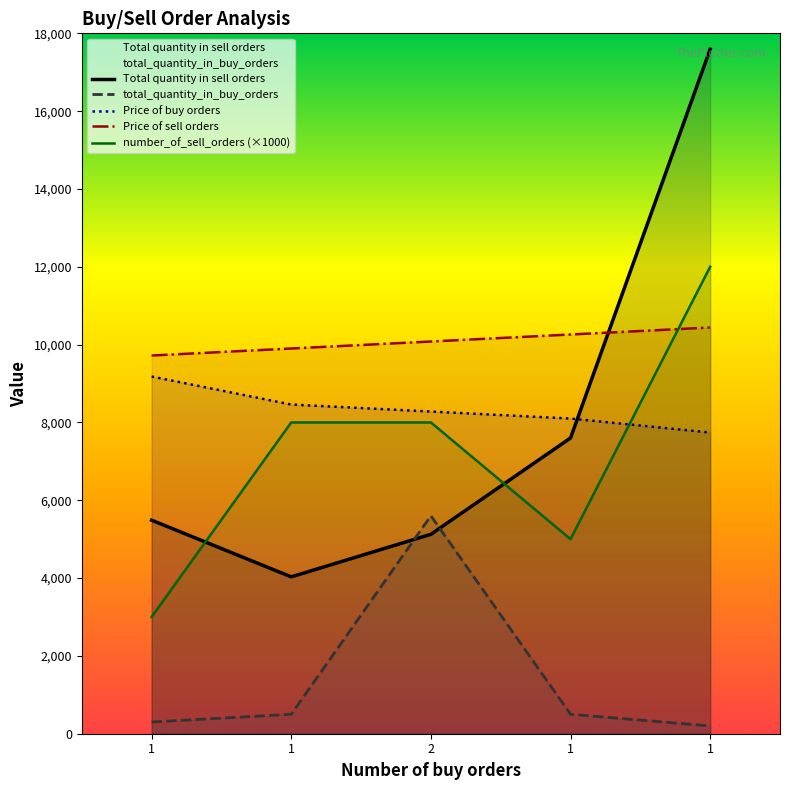

What is the label of the 2nd point from the right?

1